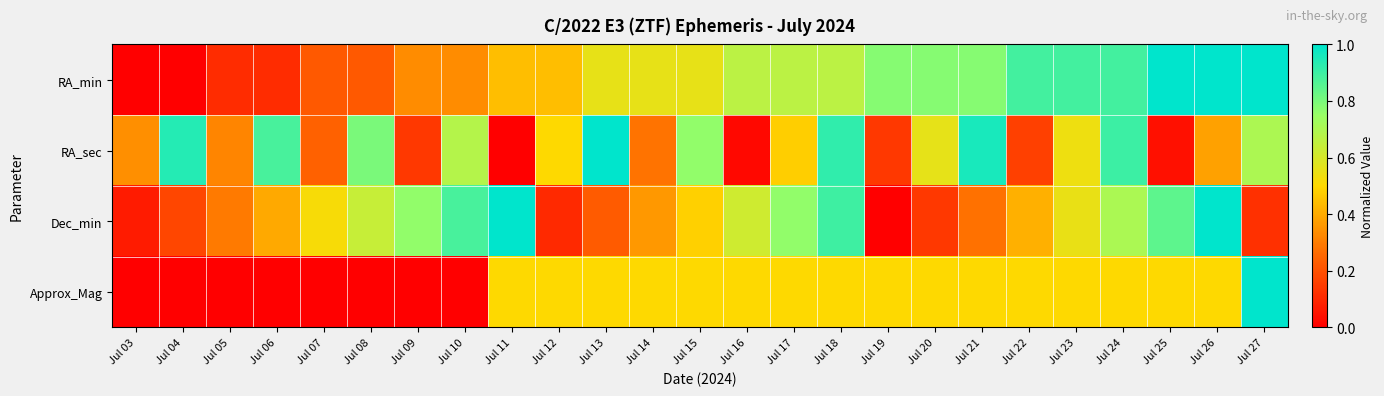

Which series has the widest spread of values?

RA_min